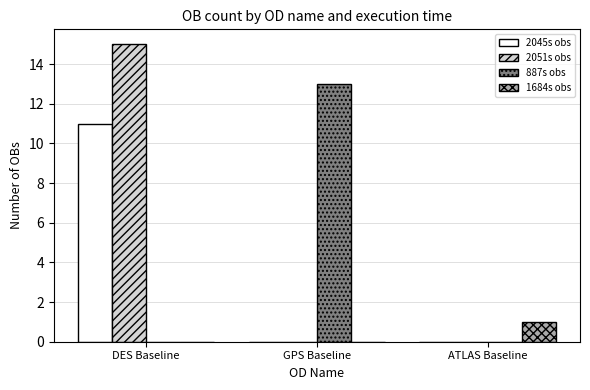

Does the chart contain stacked bars?

No